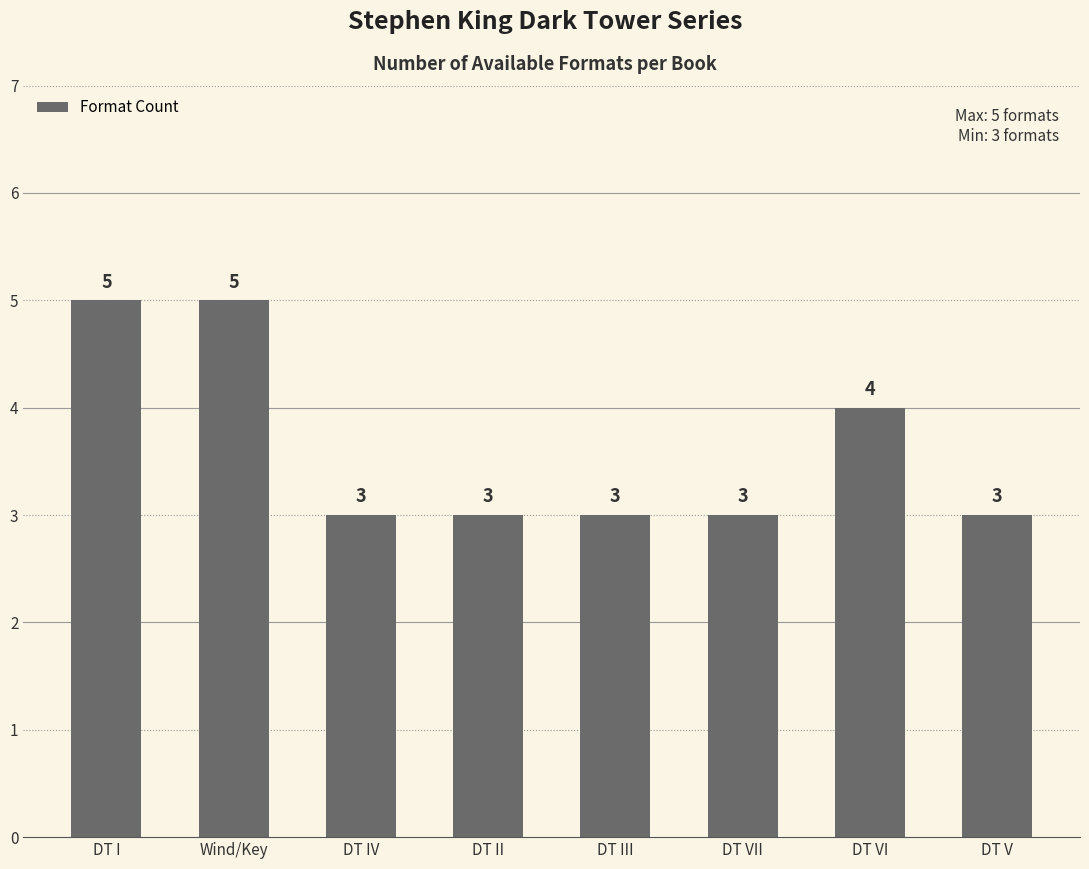

What is the label of the 6th bar from the right?

DT IV